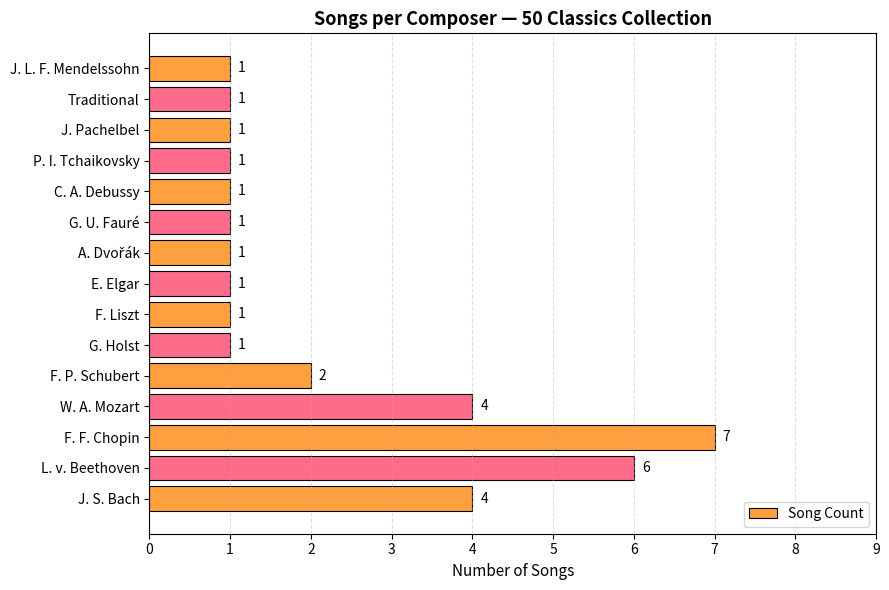

Is it true that the value at W. A. Mozart is 2?

False